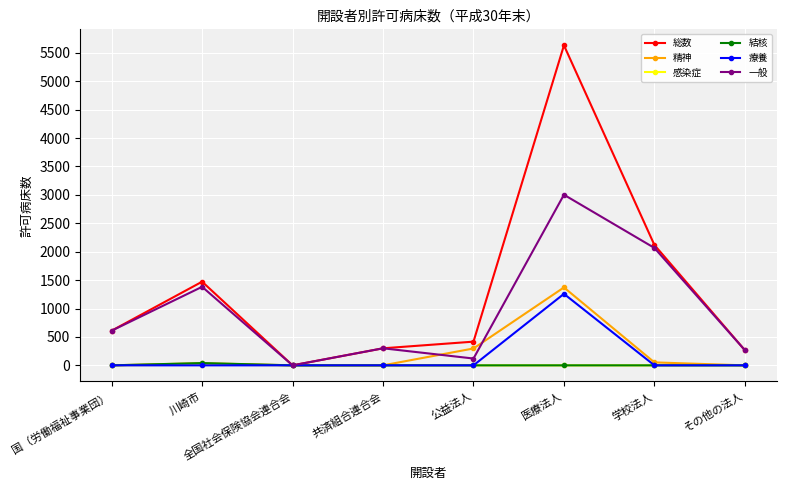

True or false: 結核 has a value of 0 at 学校法人.

True